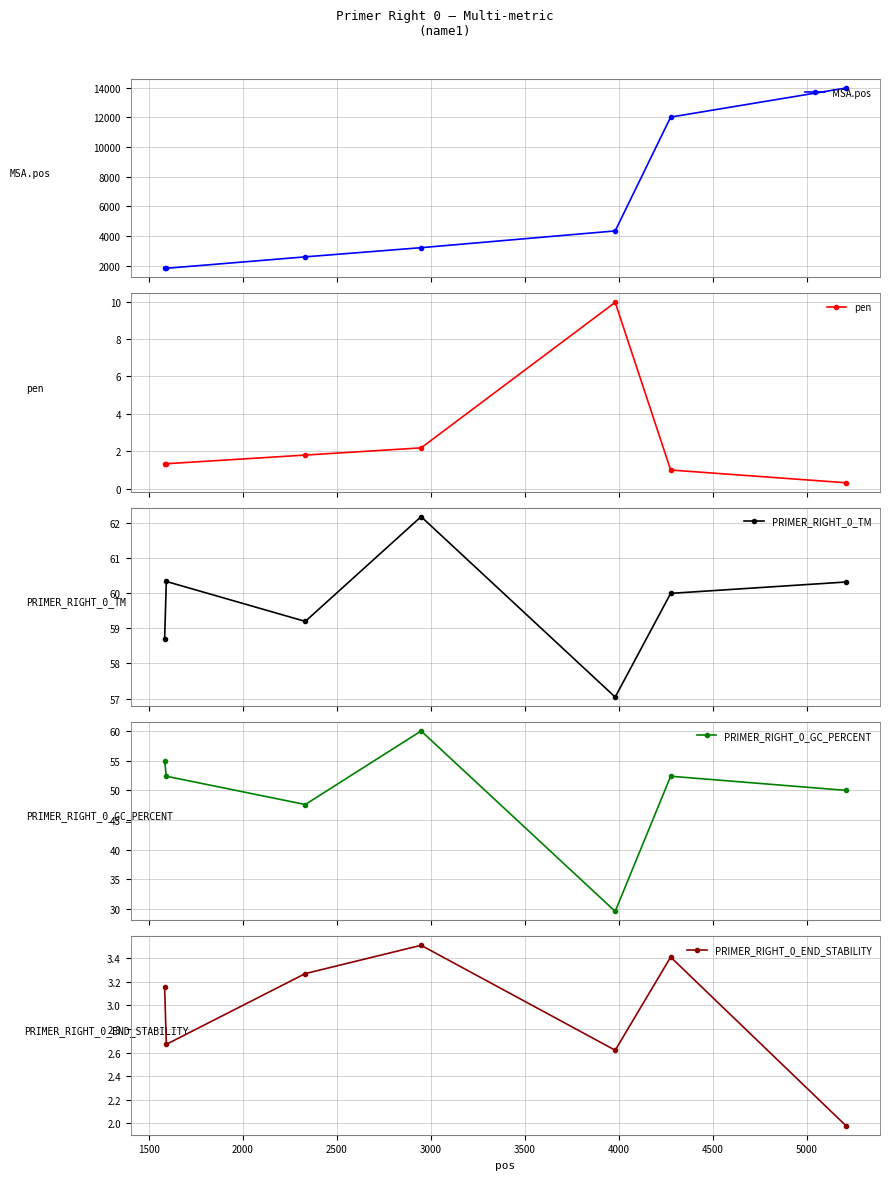

What is the minimum value for MSA.pos?

1811